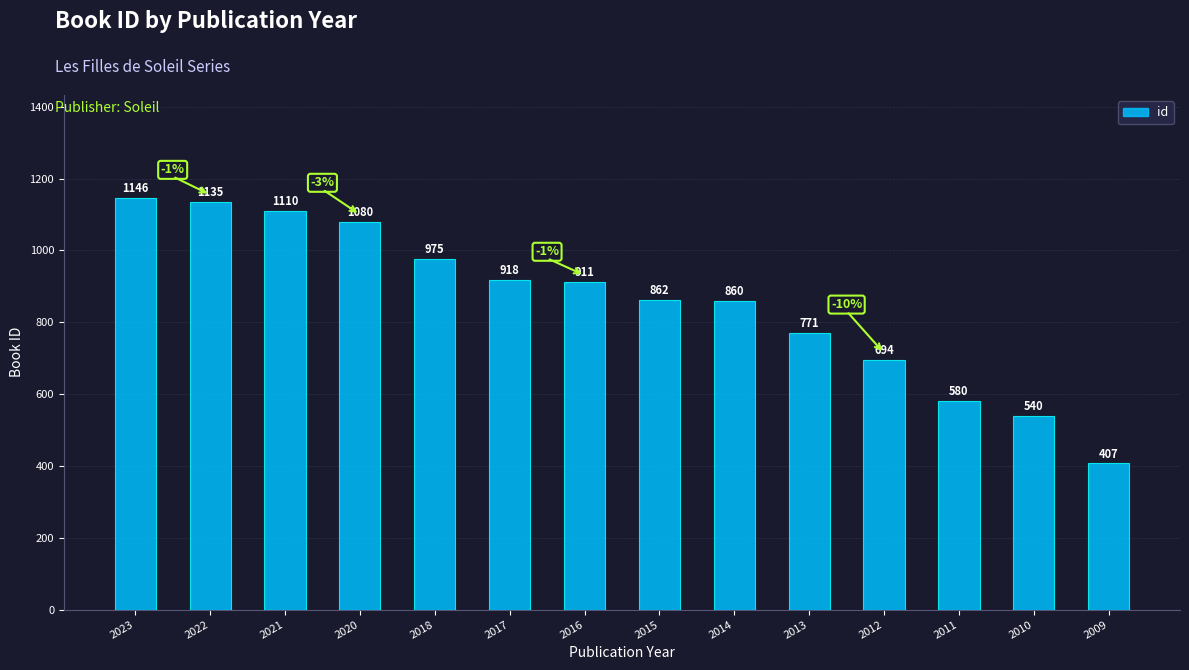

What is the minimum value shown in the chart?

407